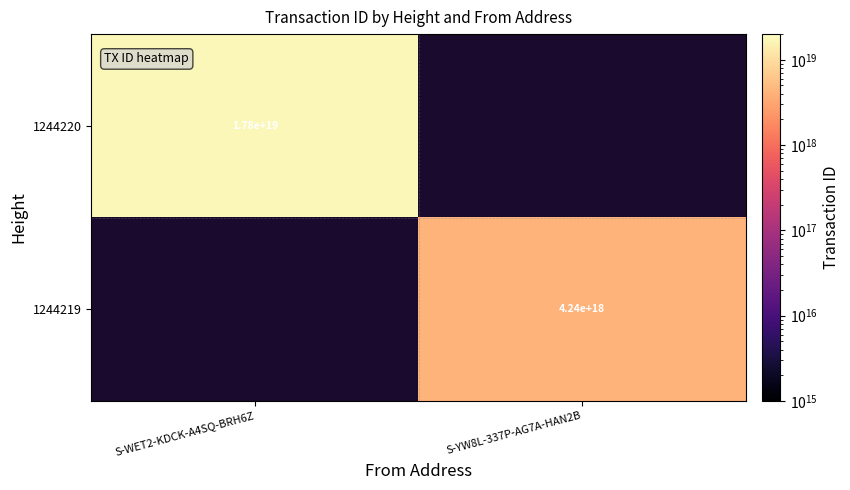

True or false: 1244220 has a value of 17800000000000000000 at S-WET2-KDCK-A4SQ-BRH6Z.

True